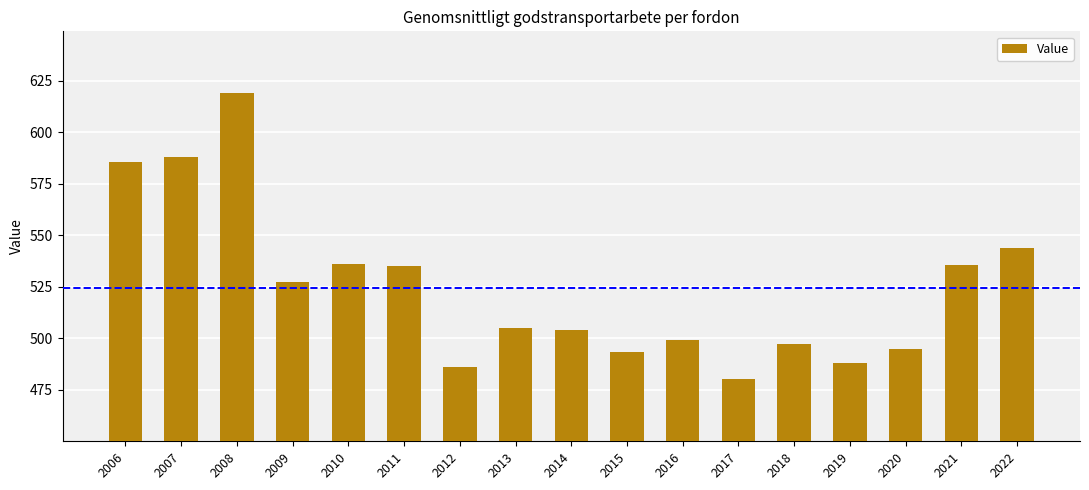

What is the maximum value shown in the chart?

619.1